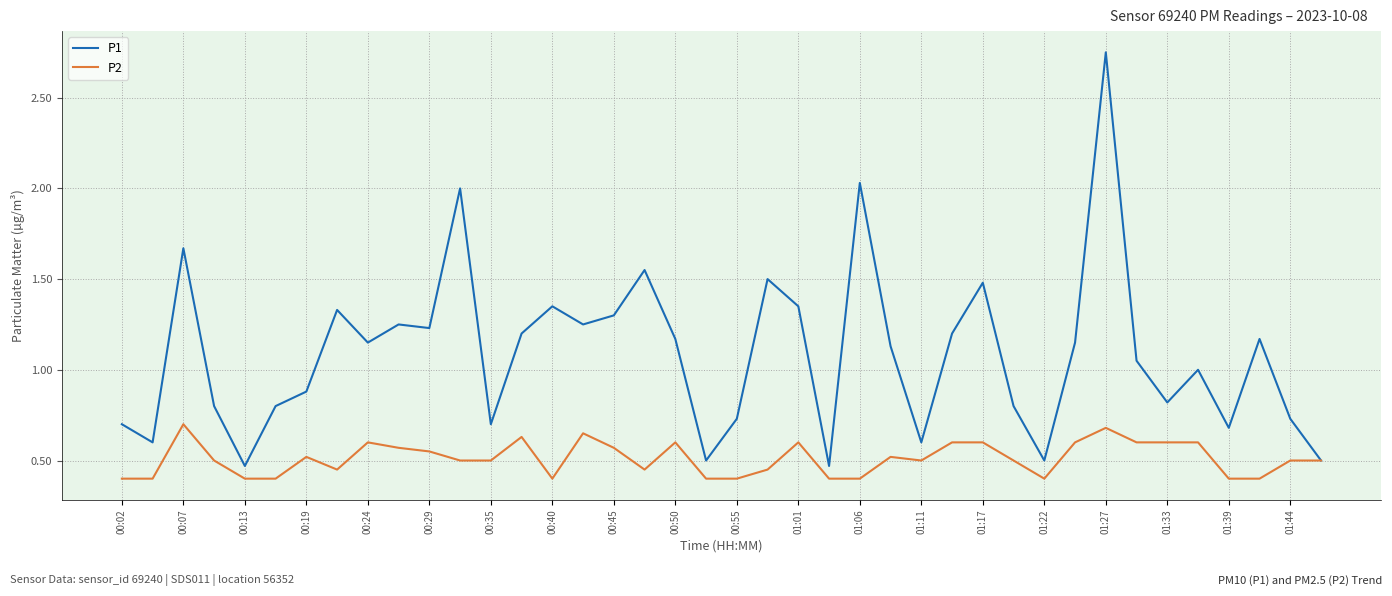

Which series has the largest total across all categories?

P1